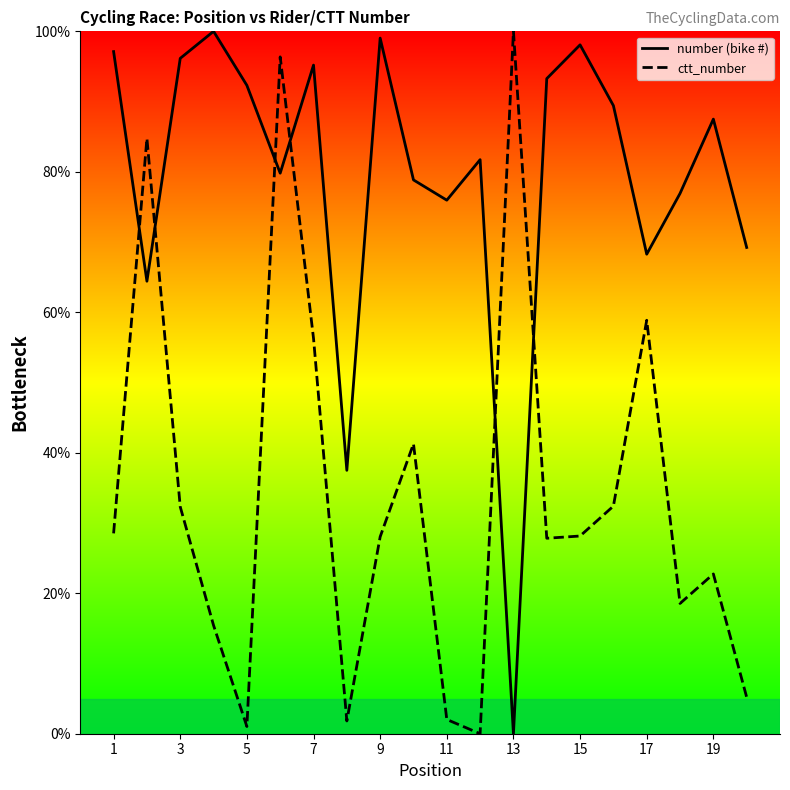

Reading left to right, transcribe all the data shown in this chart.

number: 97.1	64.4	96.2	100.0	92.3	79.8	95.2	37.5	99.0	78.8	76.0	81.7	0.0	93.3	98.1	89.4	68.3	76.9	87.5	69.2
ctt_number: 28.5	84.8	32.3	15.4	1.0	96.4	56.3	1.8	28.0	41.3	2.0	0.0	100.0	27.8	28.1	32.4	58.9	18.5	22.7	5.2